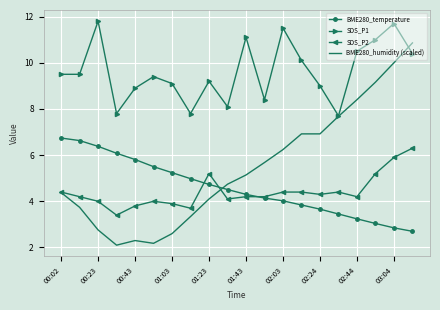

True or false: BME280_temperature has more than 2 interior local peaks.

False